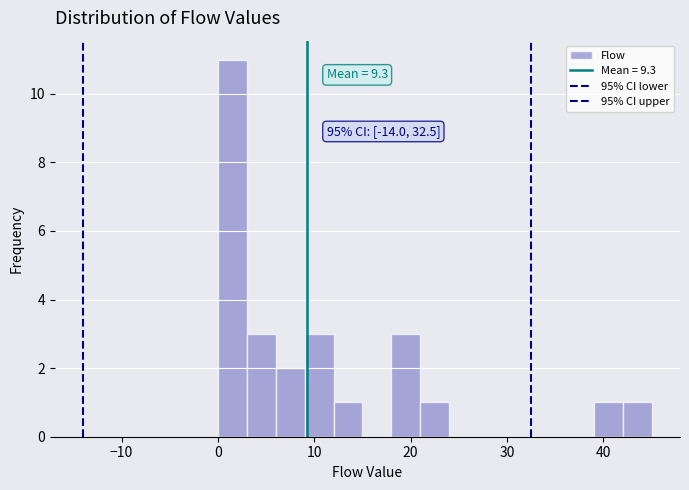

Read against the x-axis, roughly where is the centre of the tallest bar?

2